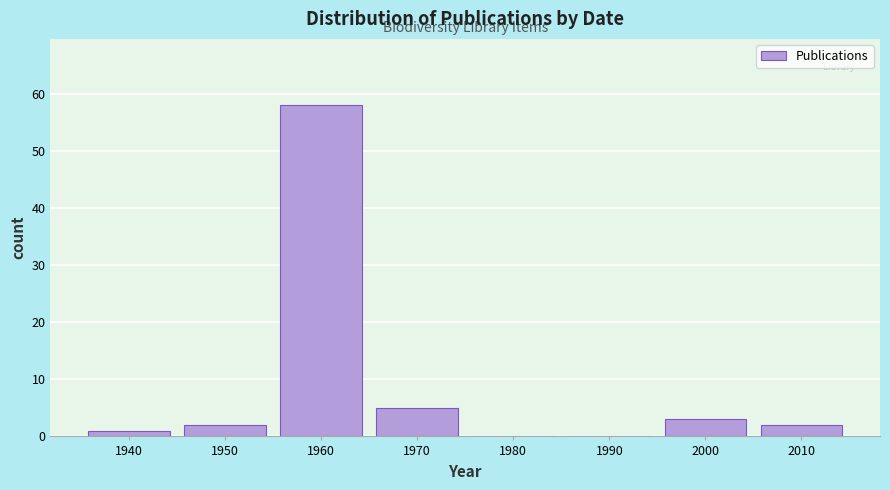

Reading right to left, what are all the values shown in this chart?

2010=2	2000=3	1990=0	1980=0	1970=5	1960=58	1950=2	1940=1